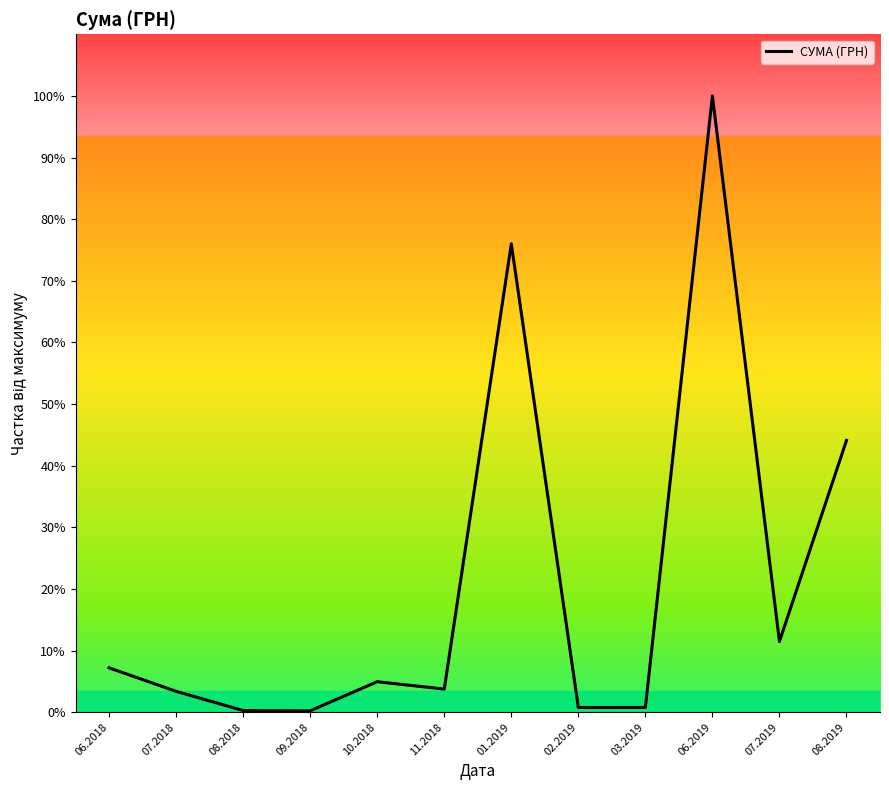

What is the change in value from 06.2019 to 08.2019?

-55.9